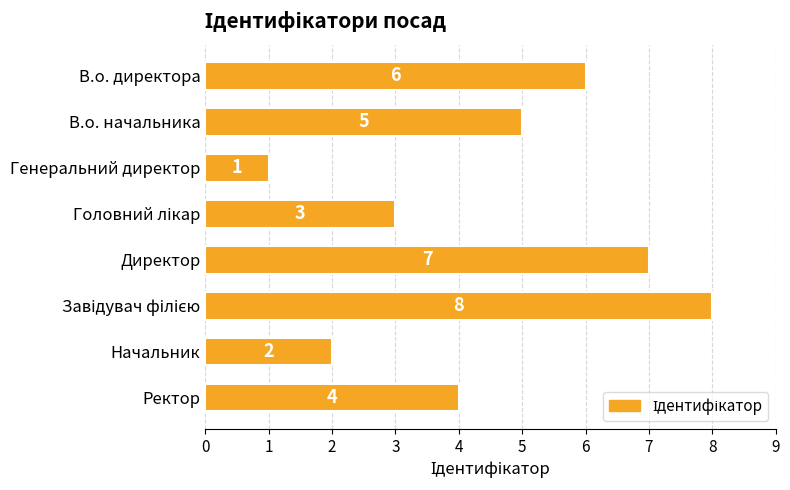

Which has a higher value, Начальник or В.о. директора?

В.о. директора